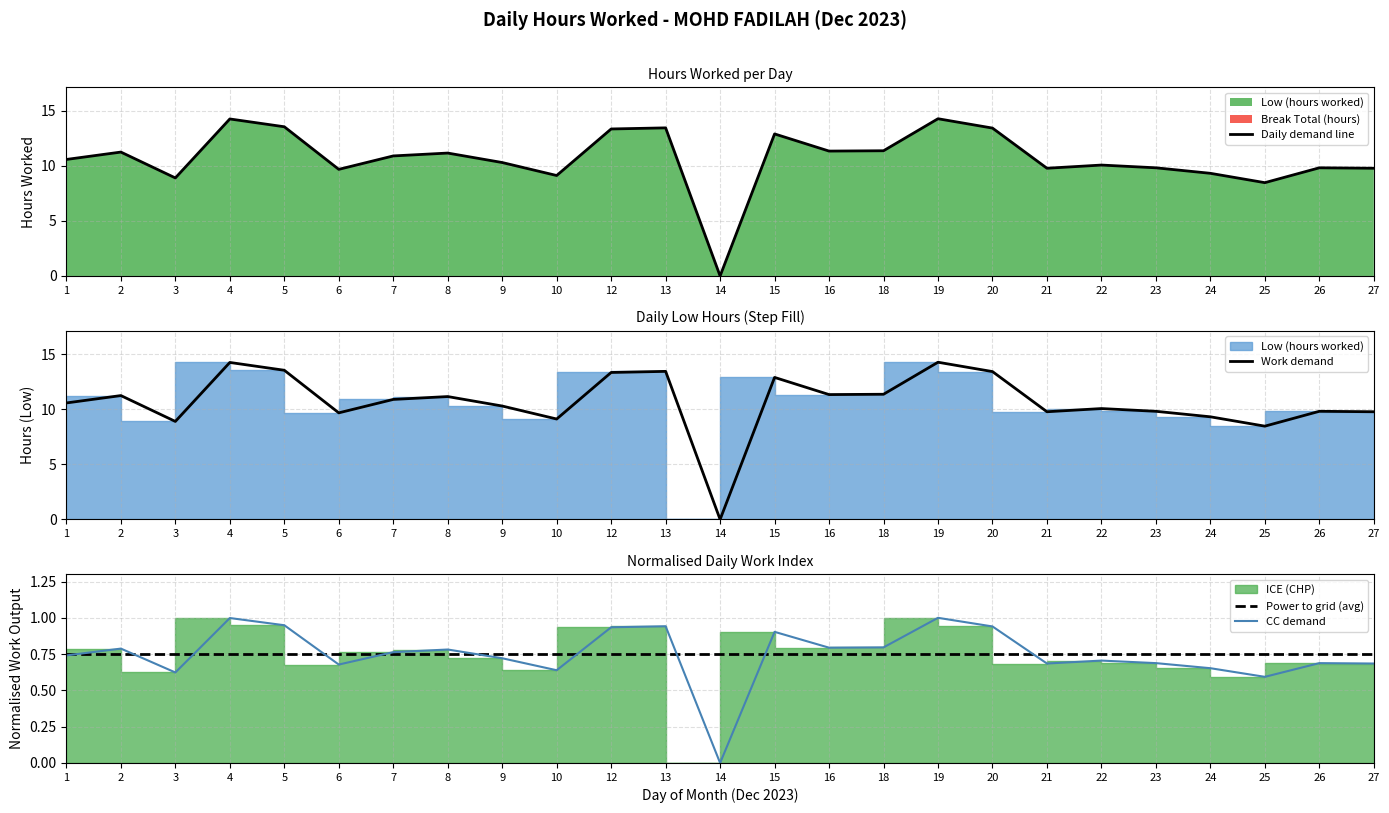

Does the chart display data point markers on the line(s)?

No